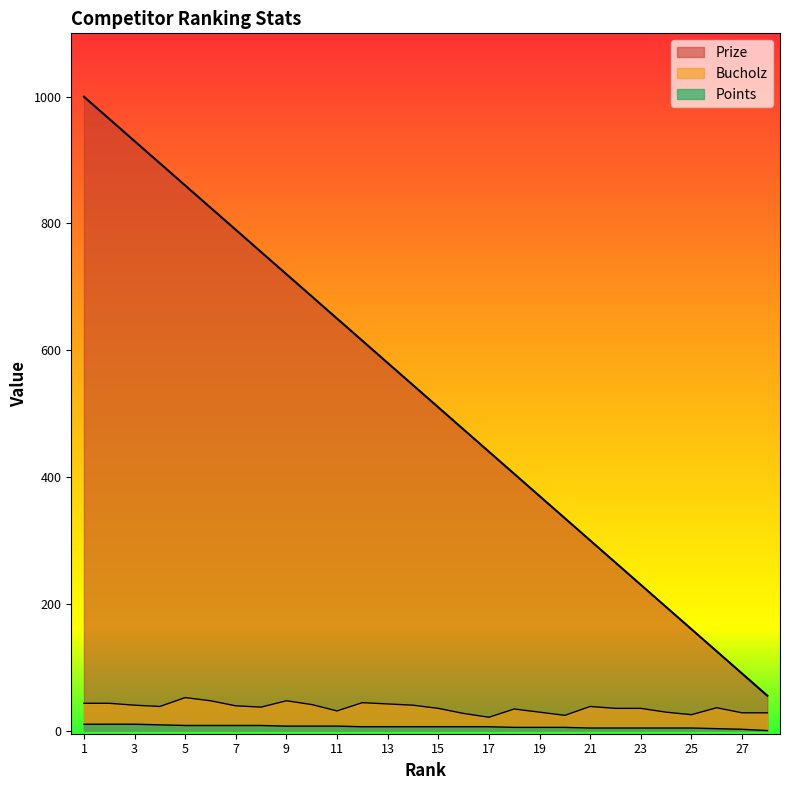

At which category is the sum across all series the highest?

1